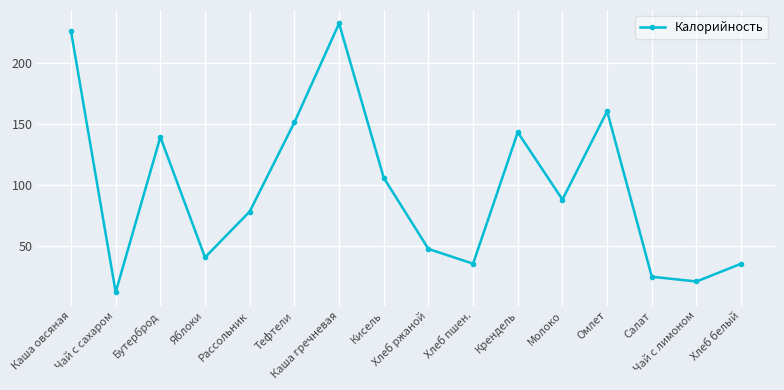

How many points are lower than both their immediate neighbors (excluding endpoints)?

5